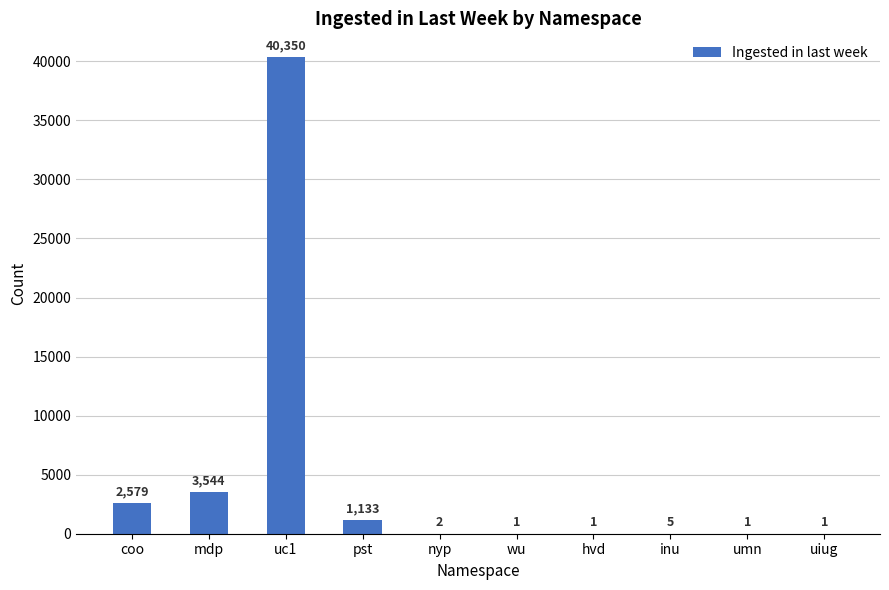

What is the average value?

4762